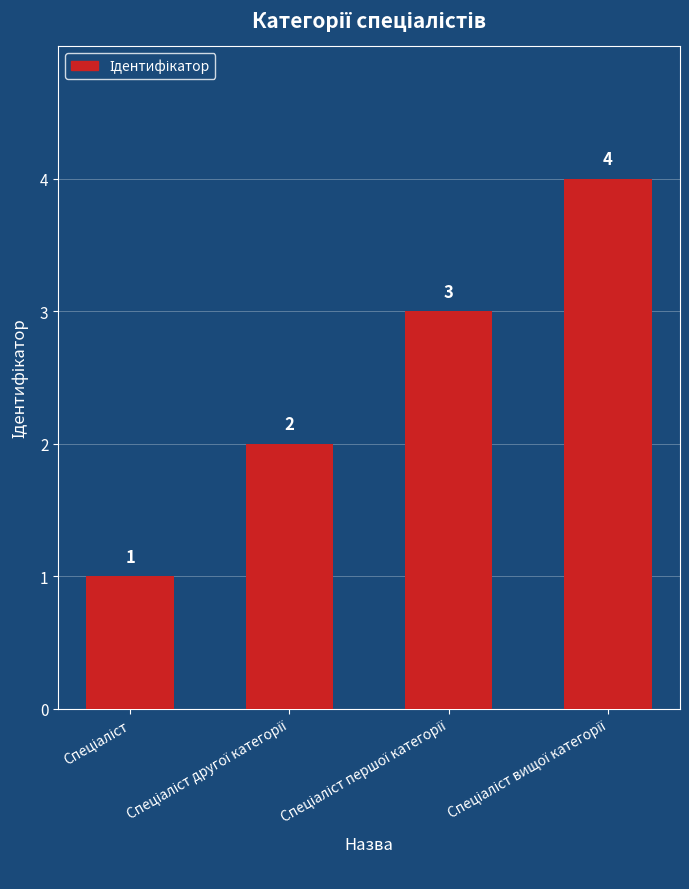

What is the greatest value displayed?

4